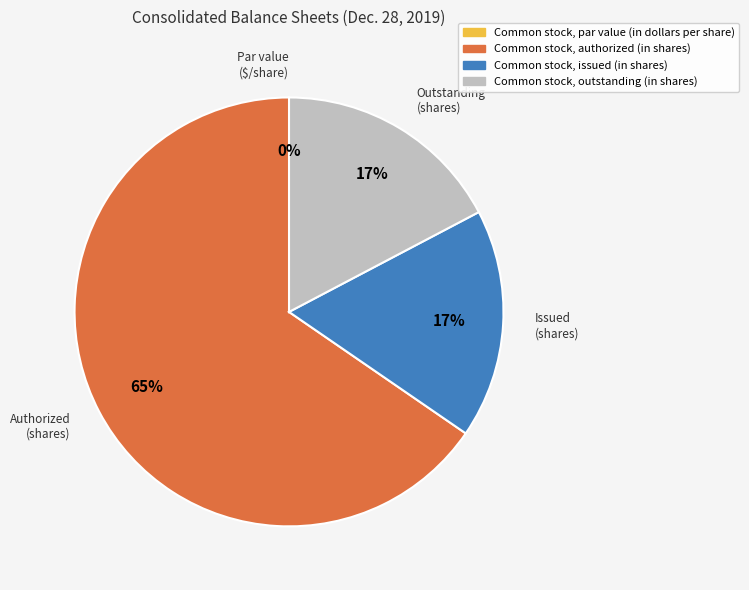

Which has a higher value, Common stock, outstanding (in shares) or Common stock, par value (in dollars per share)?

Common stock, outstanding (in shares)